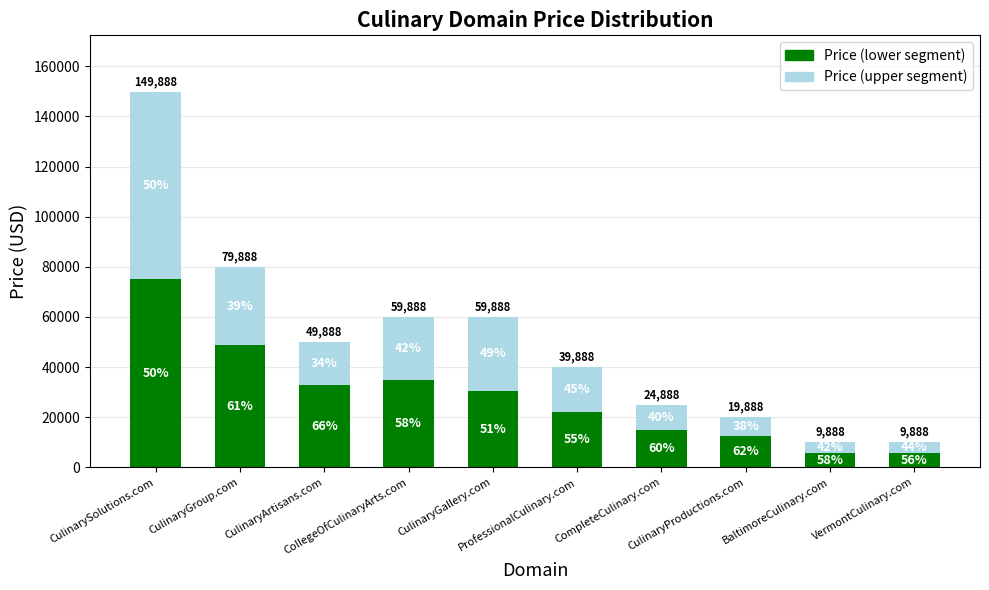

What are all the series names shown in the legend?

Price (lower segment), Price (upper segment)